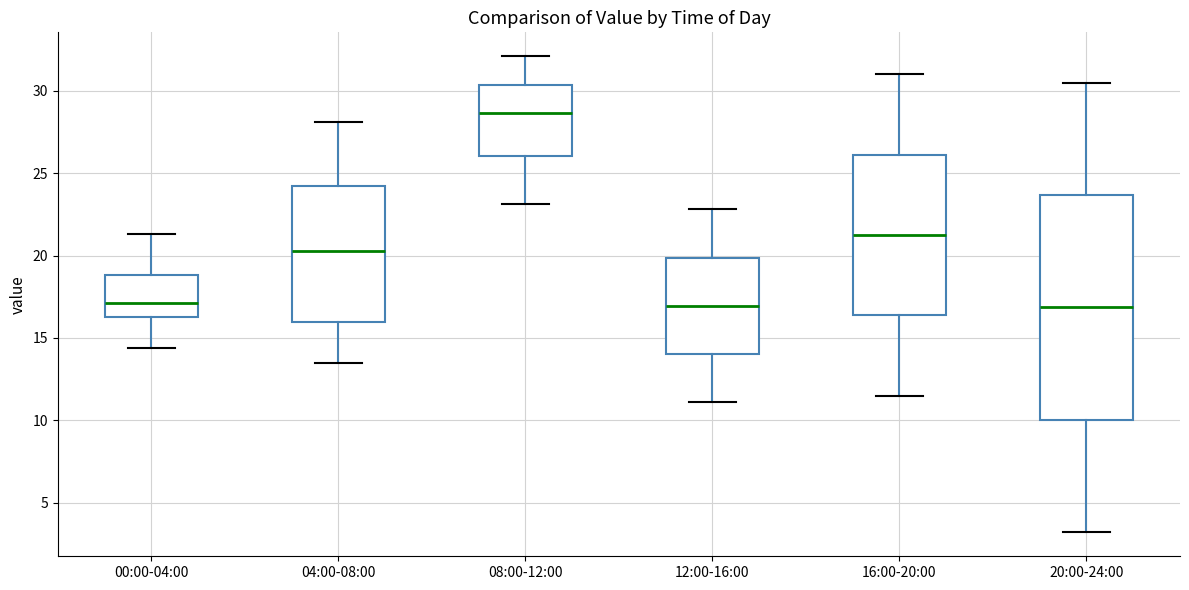

Reading left to right, read every box against the y-axis: the position of its median line, the range the box covers, and the ends of its whiskers. The values are not printed on the chart, so give them approximately, as read against the axis.

00:00-04:00: median 17.0, box 16.5 to 19.0, whiskers 14.5 to 21.5
04:00-08:00: median 20.5, box 16.0 to 24.0, whiskers 13.5 to 28.0
08:00-12:00: median 28.5, box 26.0 to 30.5, whiskers 23.0 to 32.0
12:00-16:00: median 17.0, box 14.0 to 20.0, whiskers 11.0 to 23.0
16:00-20:00: median 21.5, box 16.5 to 26.0, whiskers 11.5 to 31.0
20:00-24:00: median 17.0, box 10.0 to 23.5, whiskers 3.0 to 30.5